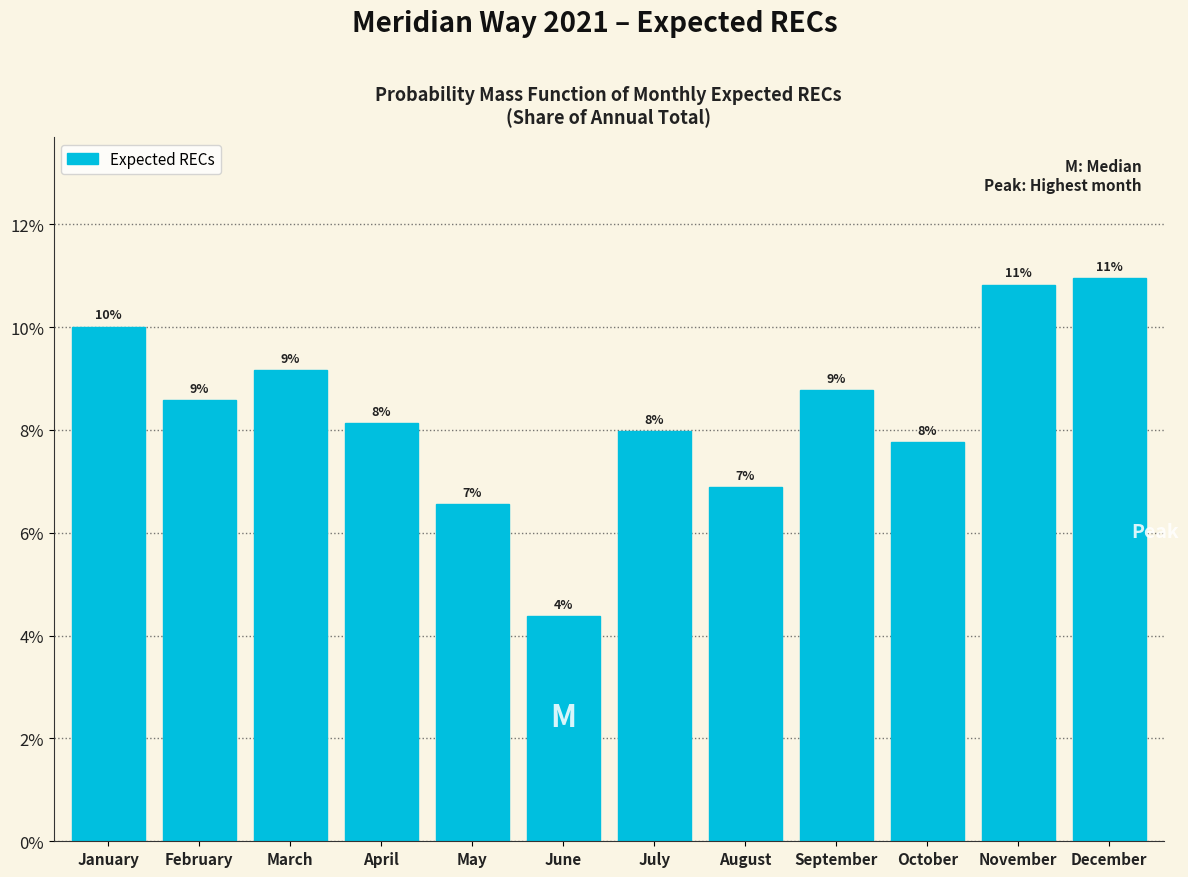

What is the value of the 8th bar from the left?

6.9